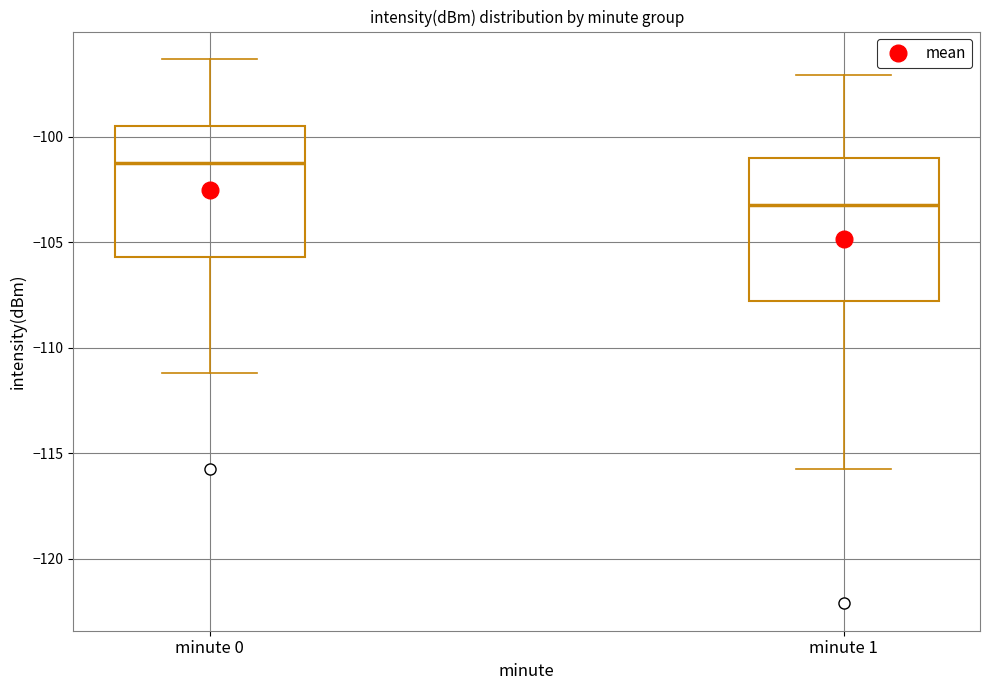

Reading left to right, read every box against the y-axis: the position of its median line, the range the box covers, and the ends of its whiskers. The values are not printed on the chart, so give them approximately, as read against the axis.

minute 0: median -101.5, box -105.5 to -99.5, whiskers -111.0 to -96.5
minute 1: median -103.0, box -108.0 to -101.0, whiskers -115.5 to -97.0